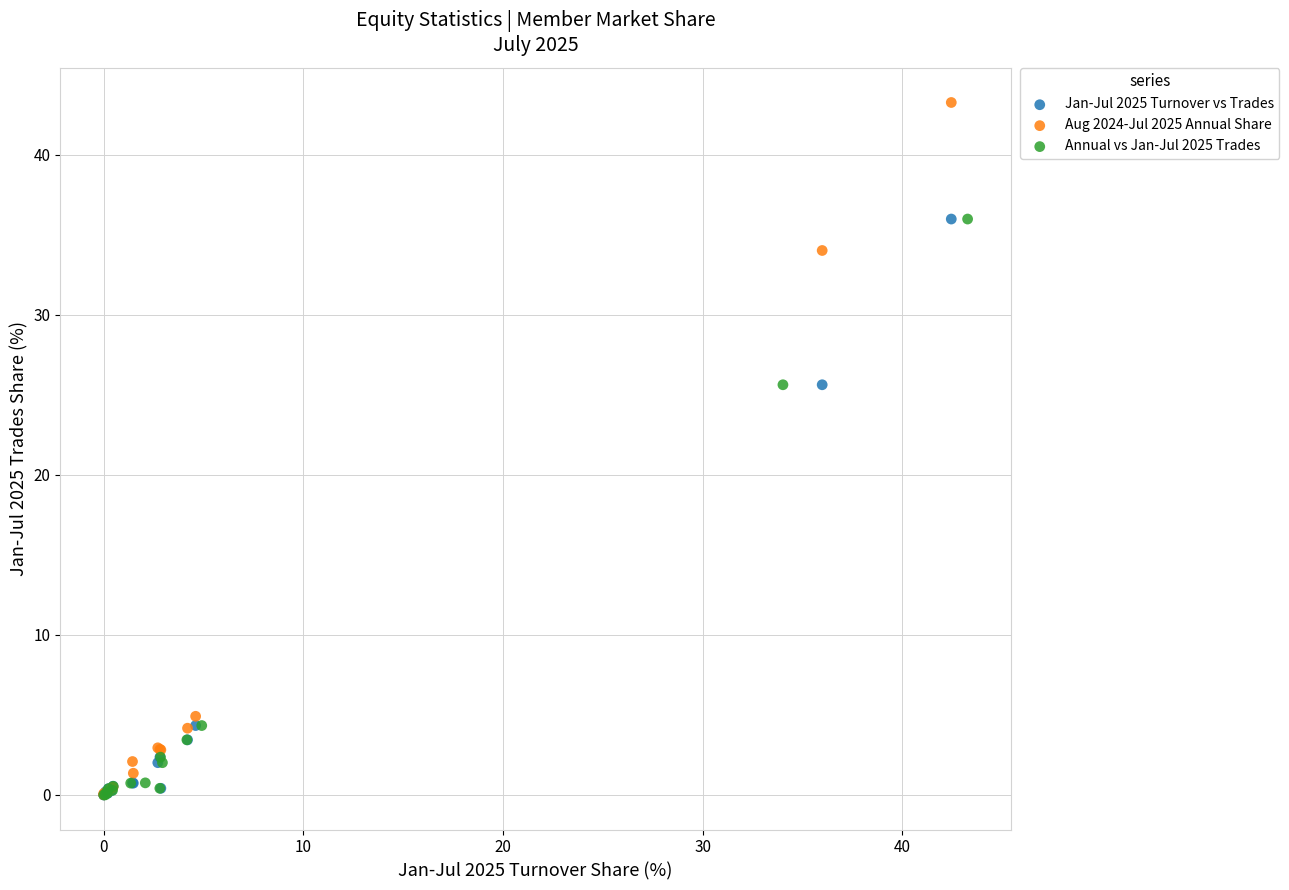

What are all the series names shown in the legend?

Jan-Jul 2025 Turnover vs Trades, Aug 2024-Jul 2025 Annual Share, Annual vs Jan-Jul 2025 Trades